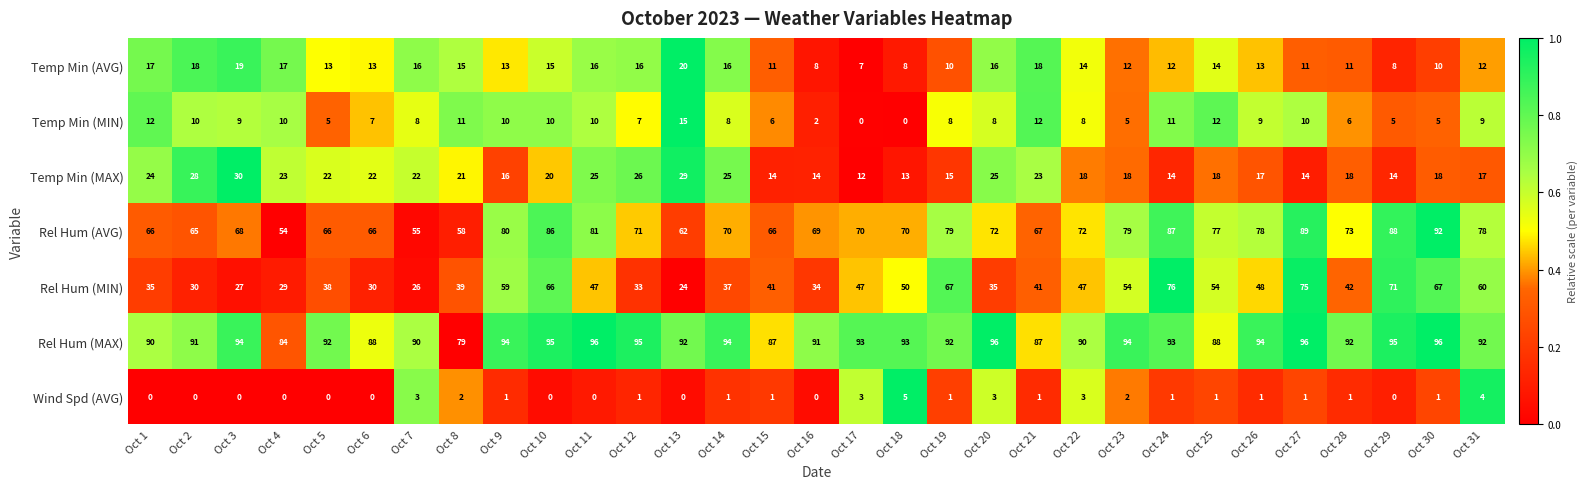

At which category is the sum across all series the highest?

Oct 27